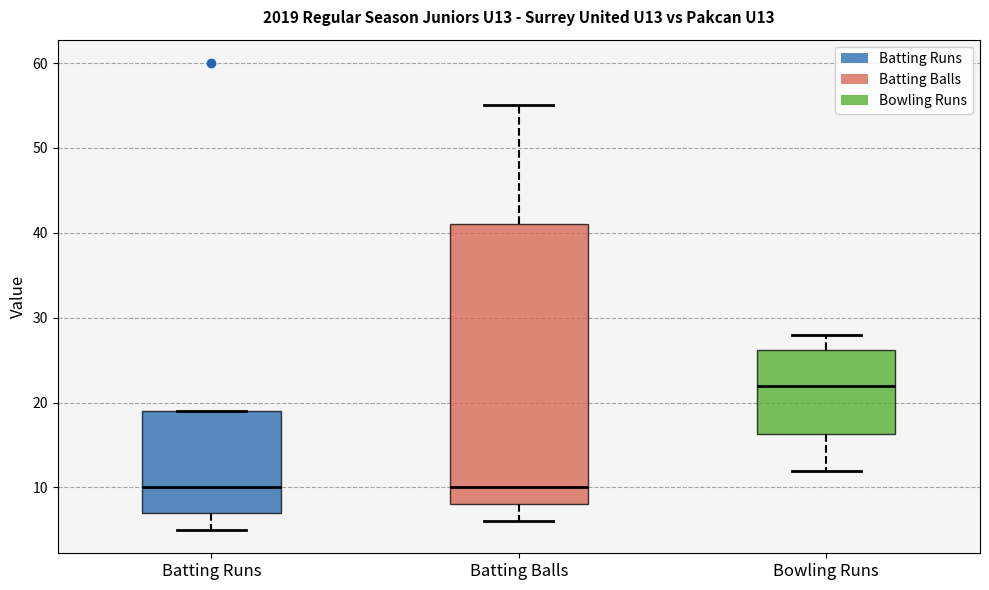

Reading left to right, transcribe this box plot: for each box, give where its median line is, the range the box spans, and where its two whiskers end, as read against the y-axis. The values are not printed on the chart, so give them approximately, as read against the axis.

Batting Runs: median 10, box 7 to 19, whiskers 5 to 19
Batting Balls: median 10, box 8 to 41, whiskers 6 to 55
Bowling Runs: median 22, box 16 to 26, whiskers 12 to 28